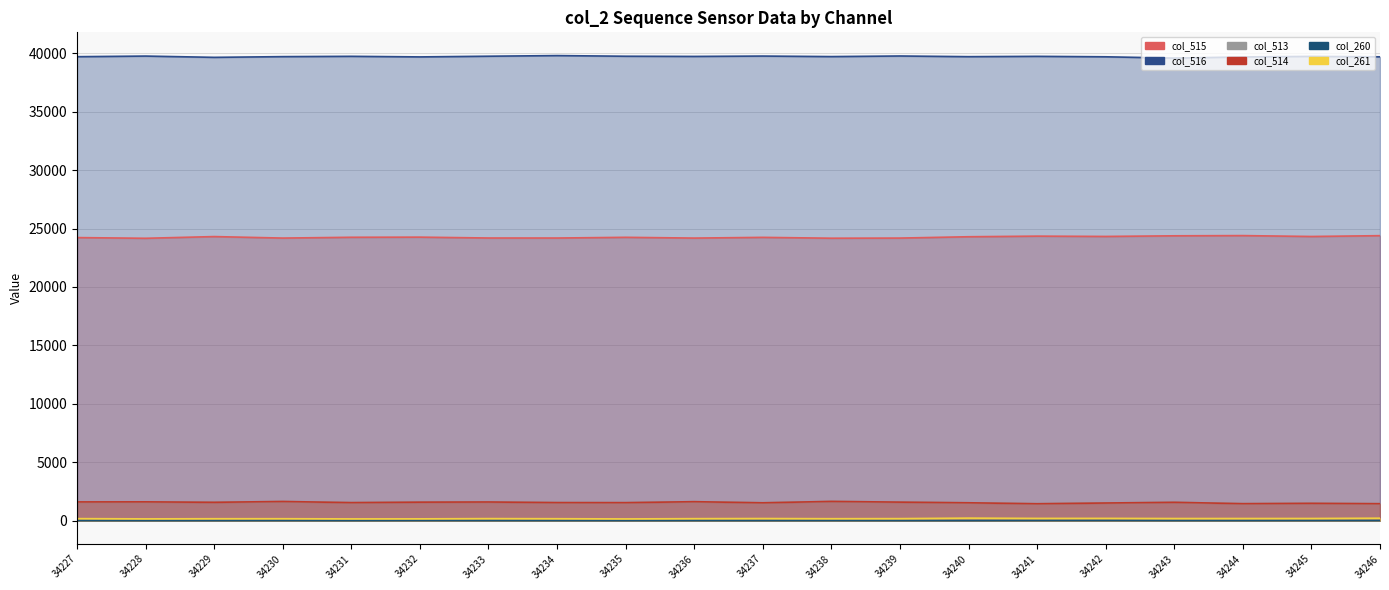

What is the sum of all col_516 values?

794433